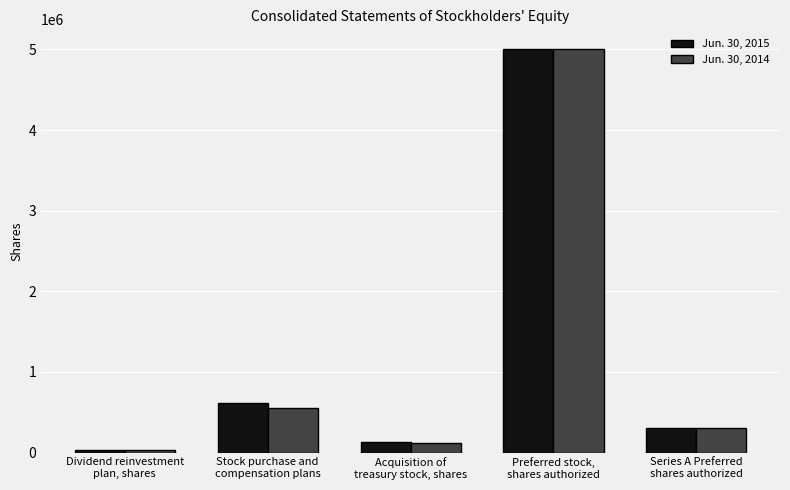

What is the difference between the Jun. 30, 2015 values at Stock purchase and
compensation plans and Acquisition of
treasury stock, shares?

481724